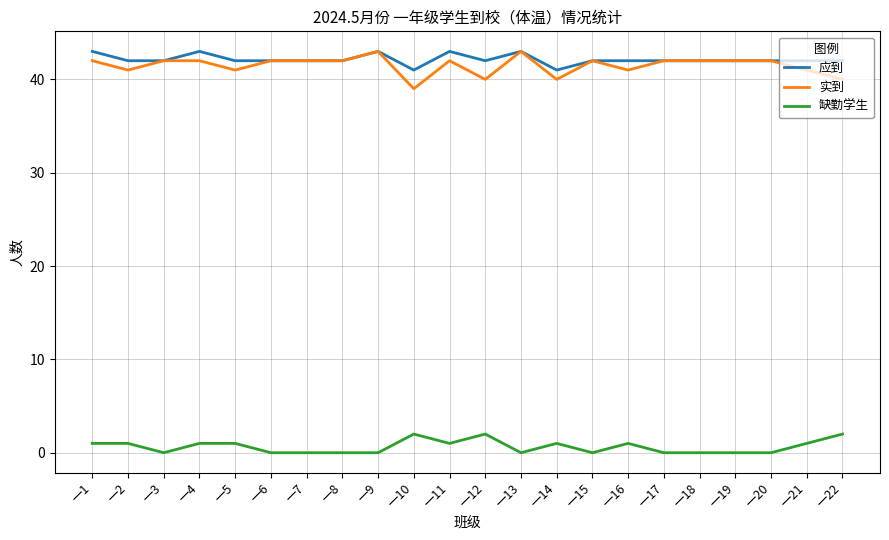

True or false: 缺勤学生 and 实到 cross at least once.

False